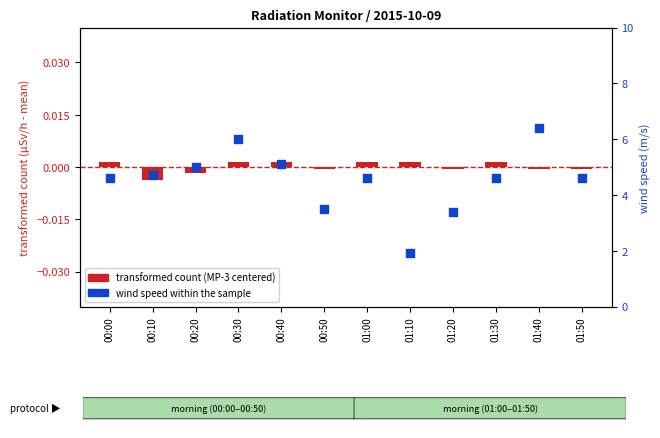

What is the total value across all series at 01:50?

4.6